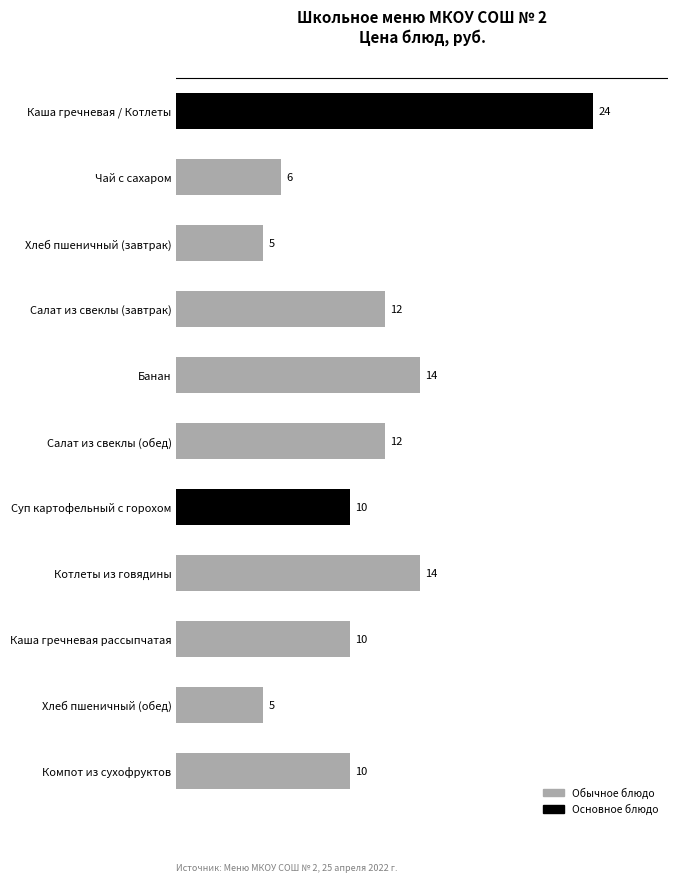

What is the approximate value at Хлеб пшеничный (завтрак), to the nearest 5?

5